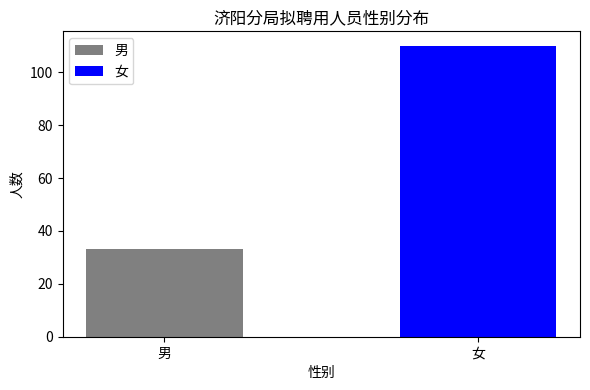

Approximately how many times larger is the value at 男 compared to 女?

0.3